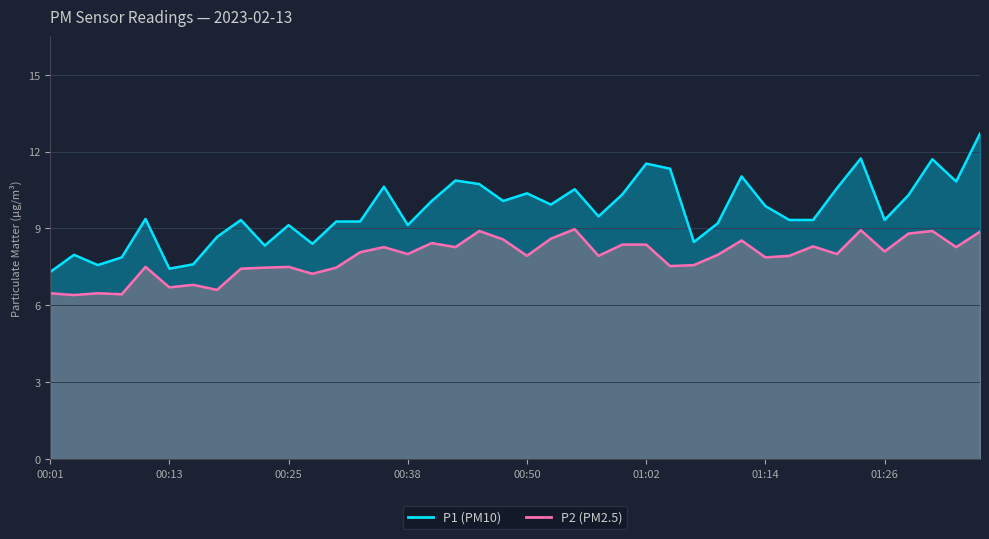

Between 00:57 and 01:19, which is larger?

00:57